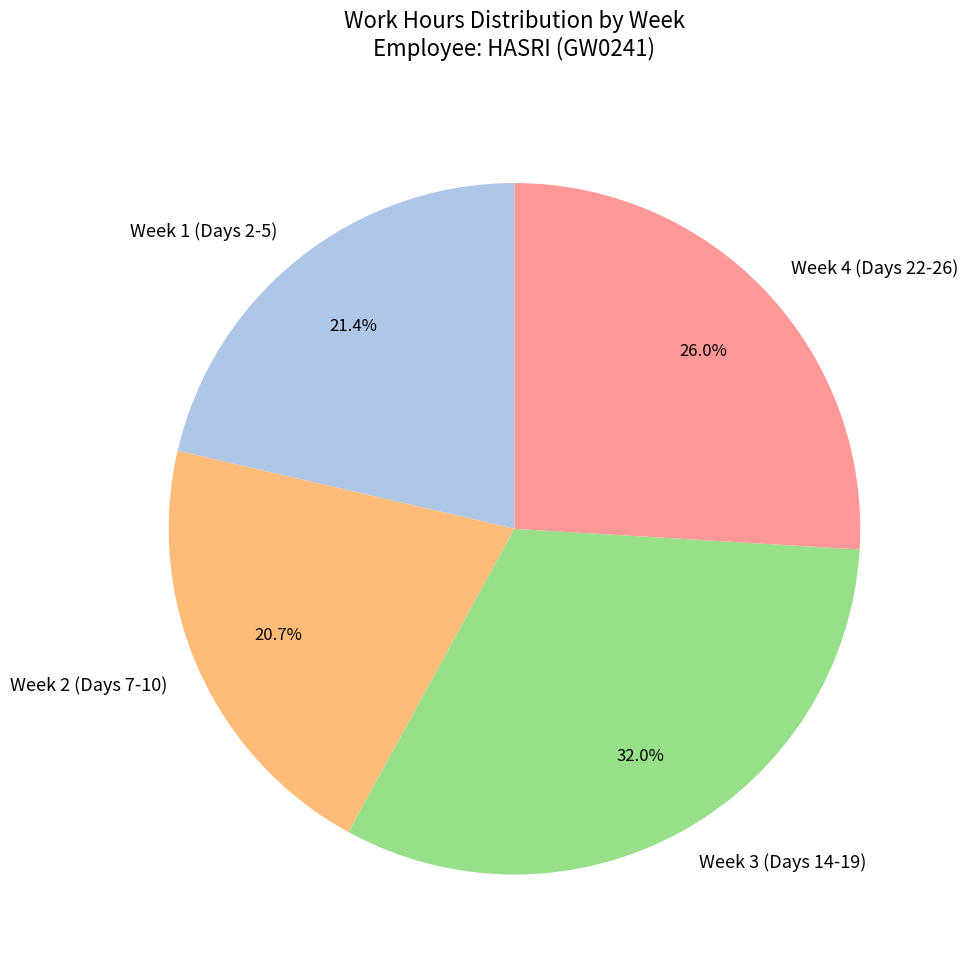

Between Week 4 (Days 22-26) and Week 3 (Days 14-19), which is larger?

Week 3 (Days 14-19)